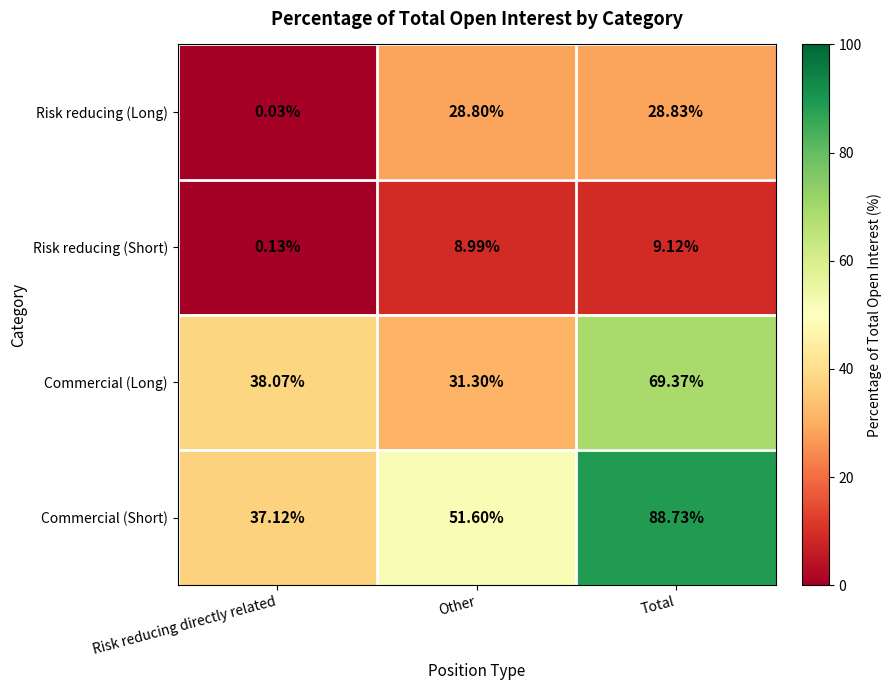

At which category is the sum across all series the highest?

Total